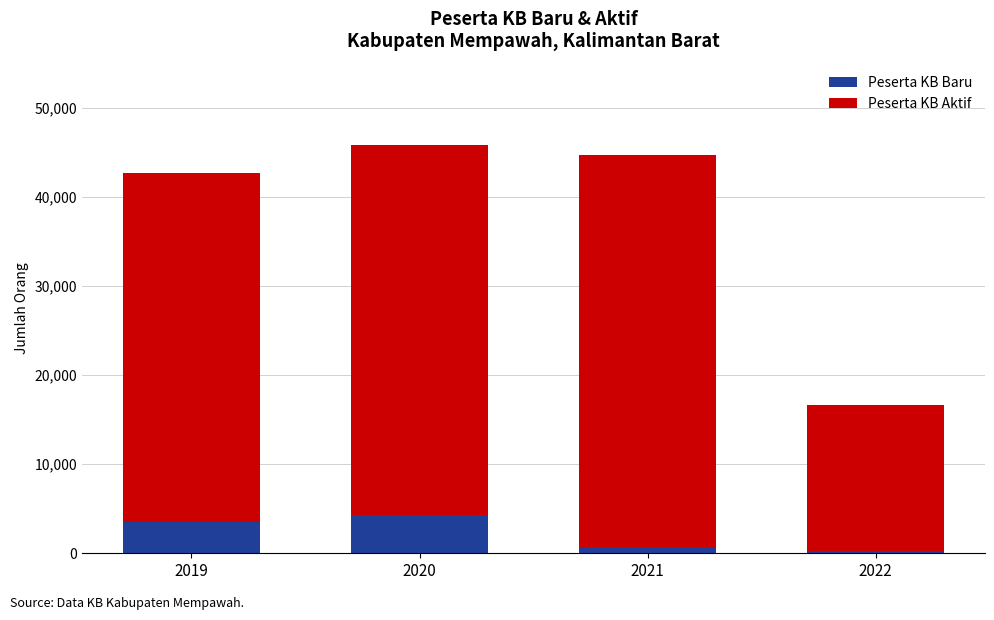

Reading left to right, list the values for the Peserta KB Baru series.

3493	4258	676	299